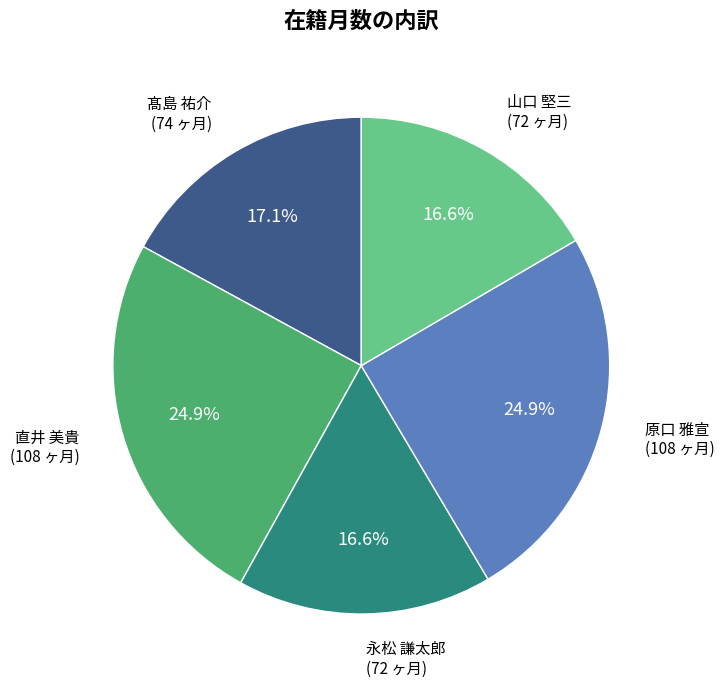

Does any single category account for the majority?

No